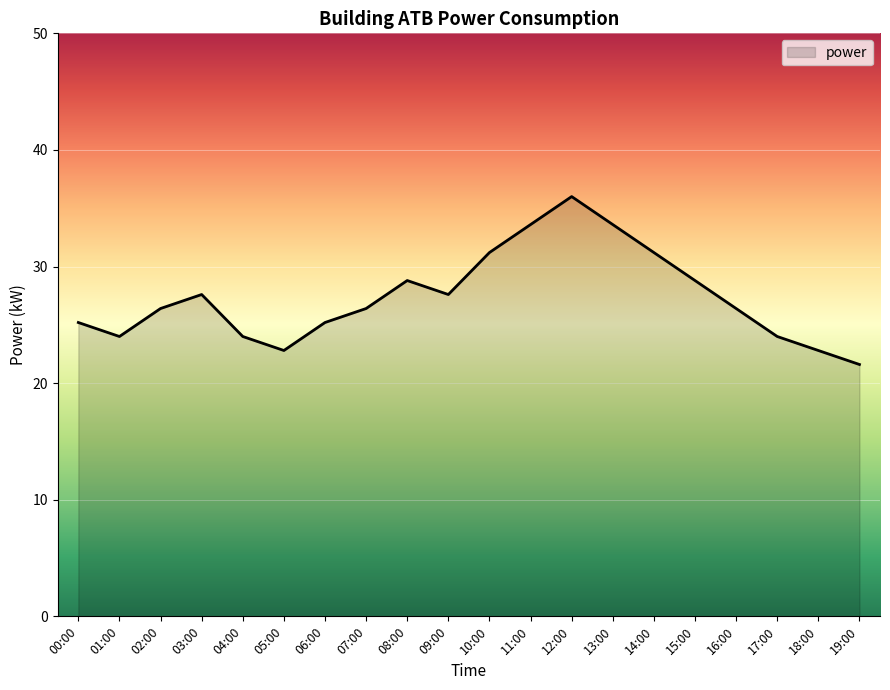

What position from the right is 13:00?

7